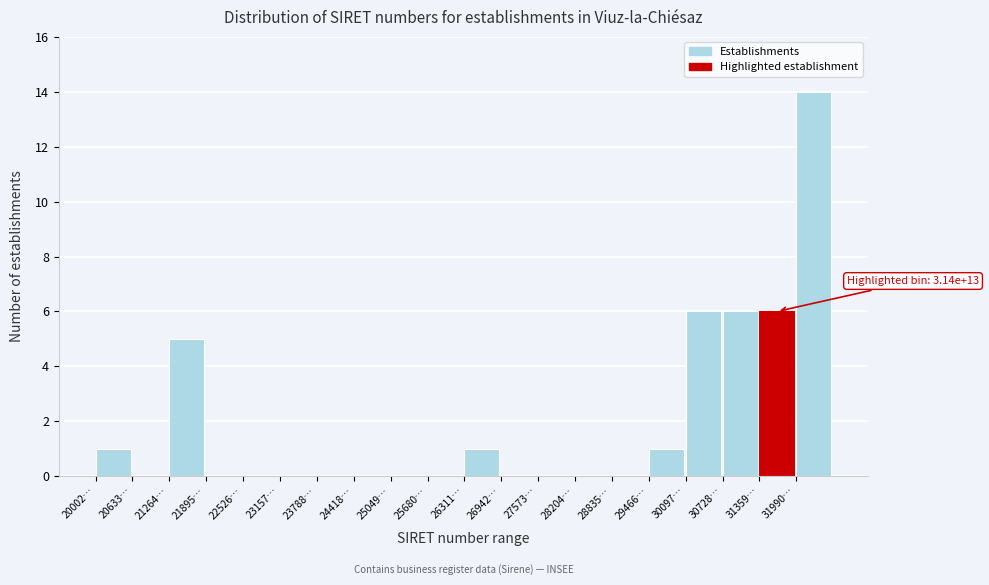

Reading left to right, what are all the values shown in this chart?

20002…=1	20633…=0	21264…=5	21895…=0	22526…=0	23157…=0	23788…=0	24418…=0	25049…=0	25680…=0	26311…=1	26942…=0	27573…=0	28204…=0	28835…=0	29466…=1	30097…=6	30728…=6	31359…=6	31990…=14